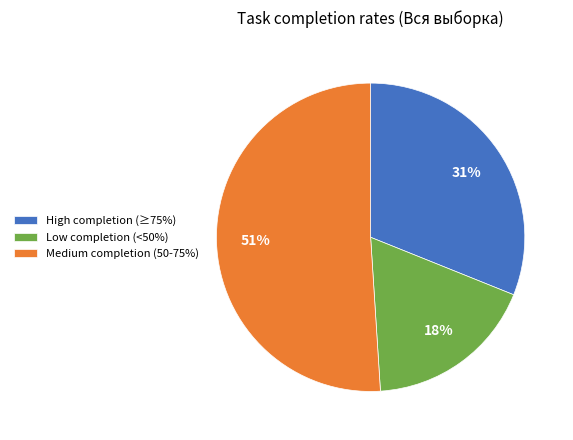

How many slices are in this pie chart?

3